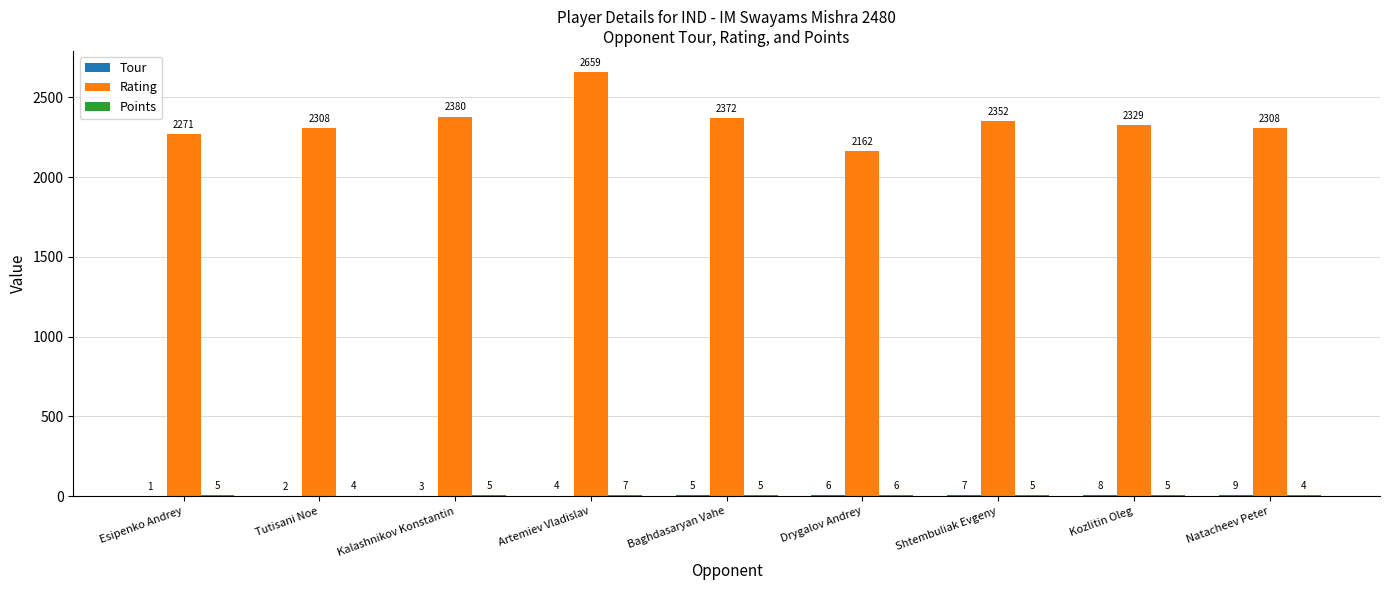

Between Baghdasaryan Vahe and Shtembuliak Evgeny, which series saw the biggest shift?

Rating